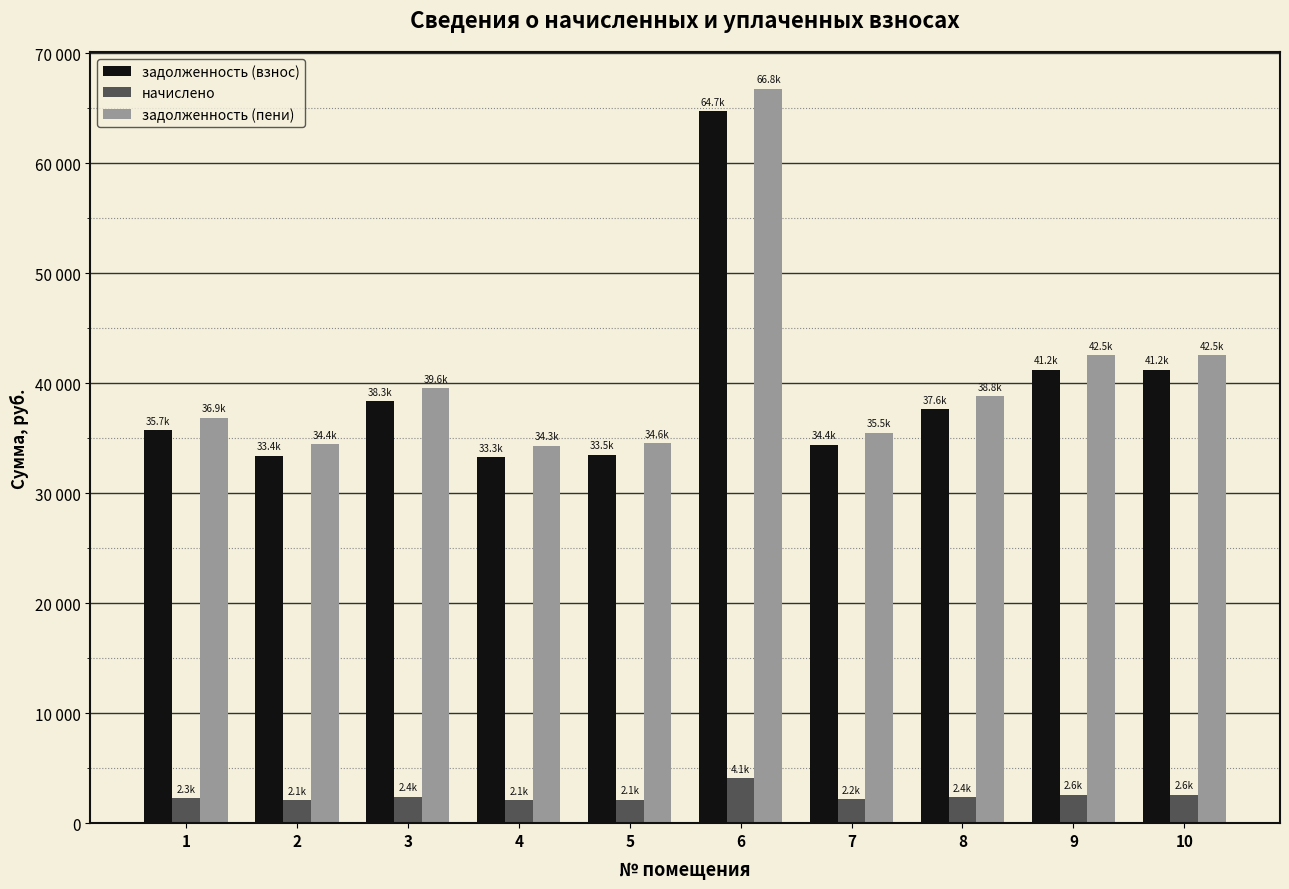

Where is задолженность (пени) nearest to the value 50549?

9